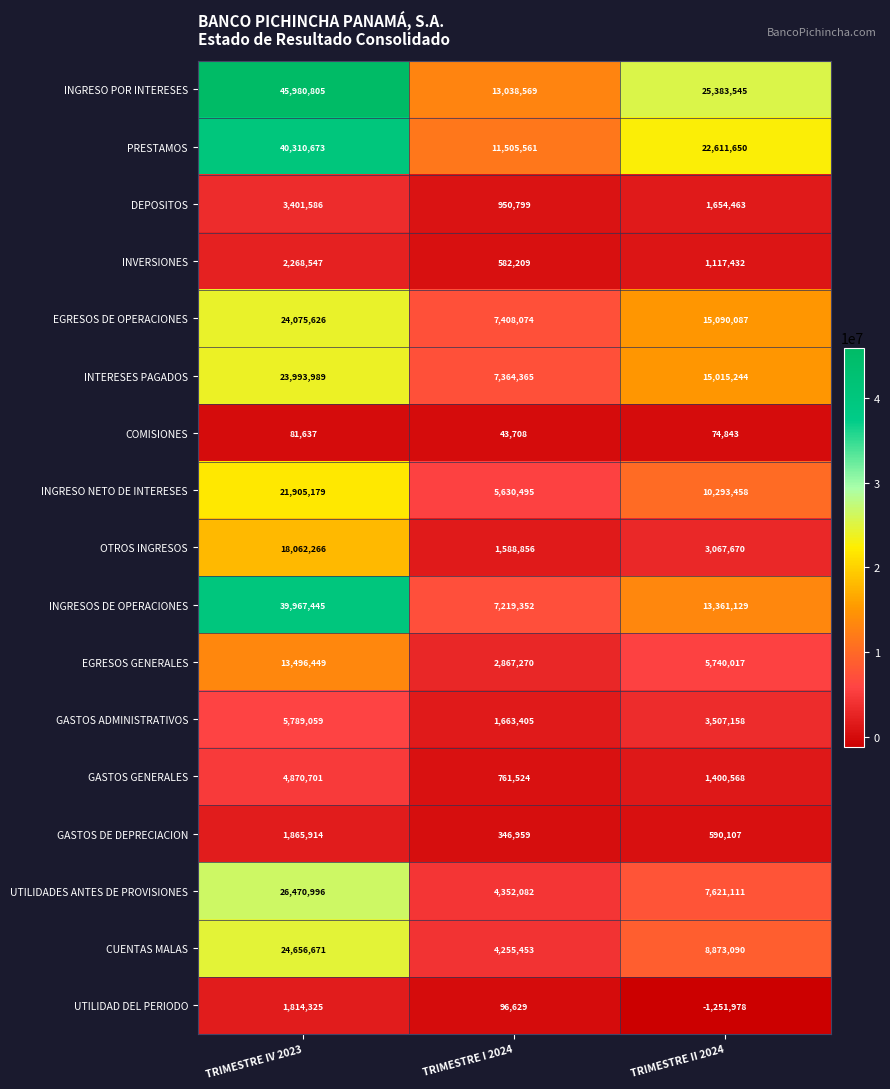

List the series in order of their peak value, lowest first.

COMISIONES, UTILIDAD DEL PERIODO, GASTOS DE DEPRECIACION, INVERSIONES, DEPOSITOS, GASTOS GENERALES, GASTOS ADMINISTRATIVOS, EGRESOS GENERALES, OTROS INGRESOS, INGRESO NETO DE INTERESES, INTERESES PAGADOS, EGRESOS DE OPERACIONES, CUENTAS MALAS, UTILIDADES ANTES DE PROVISIONES, INGRESOS DE OPERACIONES, PRESTAMOS, INGRESO POR INTERESES